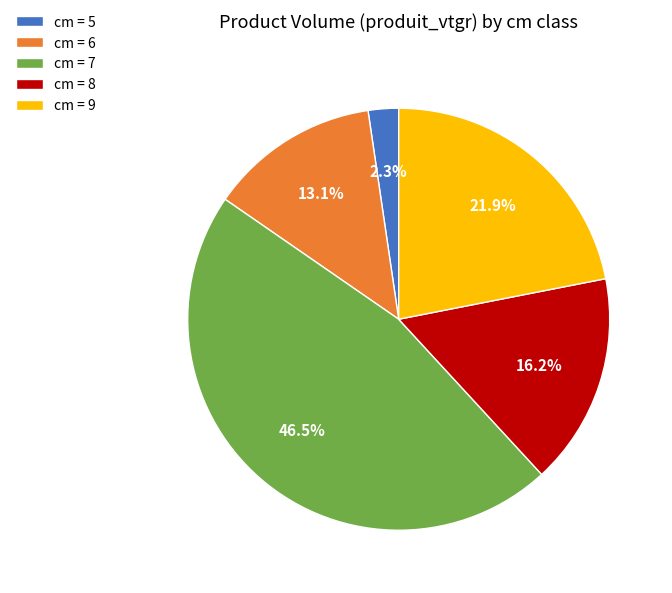

Rank the categories by value from highest to lowest.

cm = 7, cm = 9, cm = 8, cm = 6, cm = 5